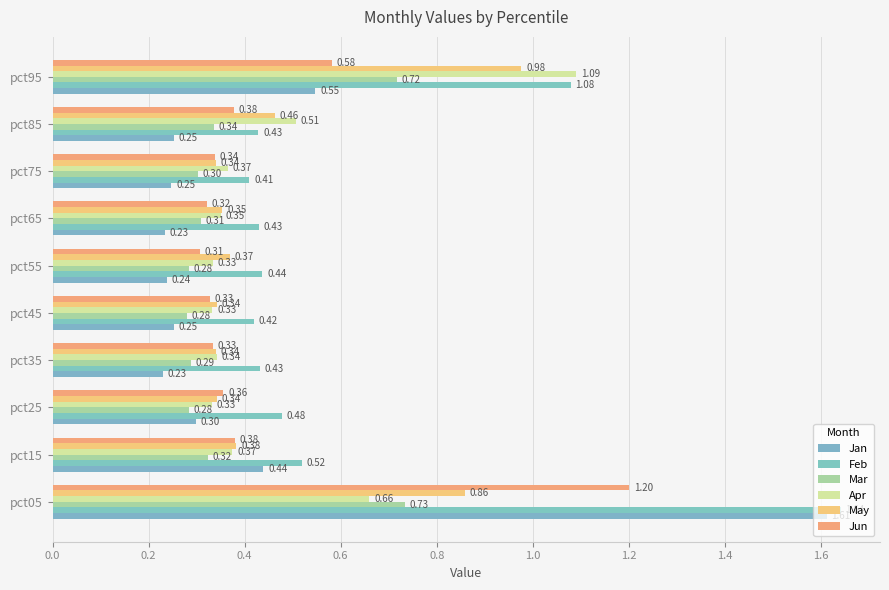

How many categories are shown in the chart?

10